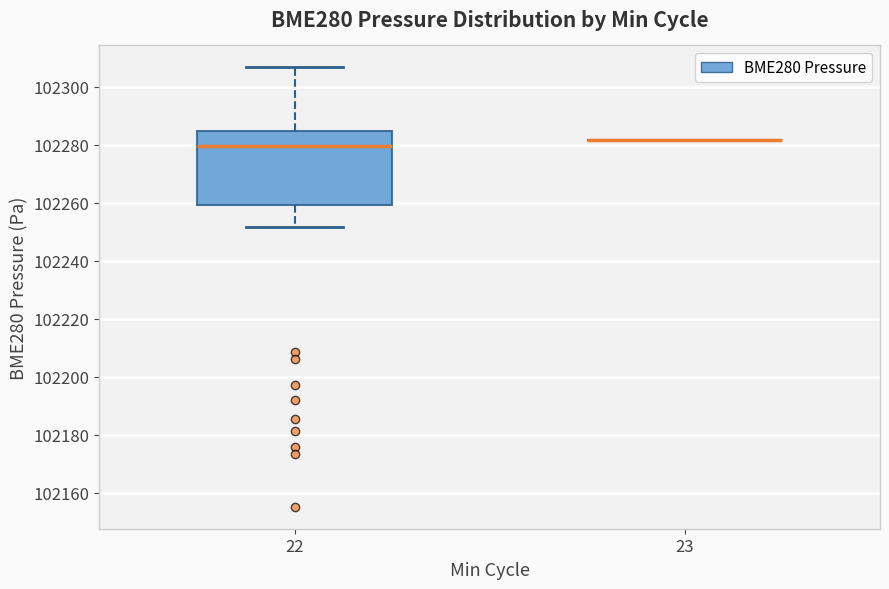

Reading left to right, read every box against the y-axis: the position of its median line, the range the box covers, and the ends of its whiskers. The values are not printed on the chart, so give them approximately, as read against the axis.

22: median 102280, box 102260 to 102284, whiskers 102252 to 102306
23: box collapsed to a line at 102282, whiskers 102282 to 102282